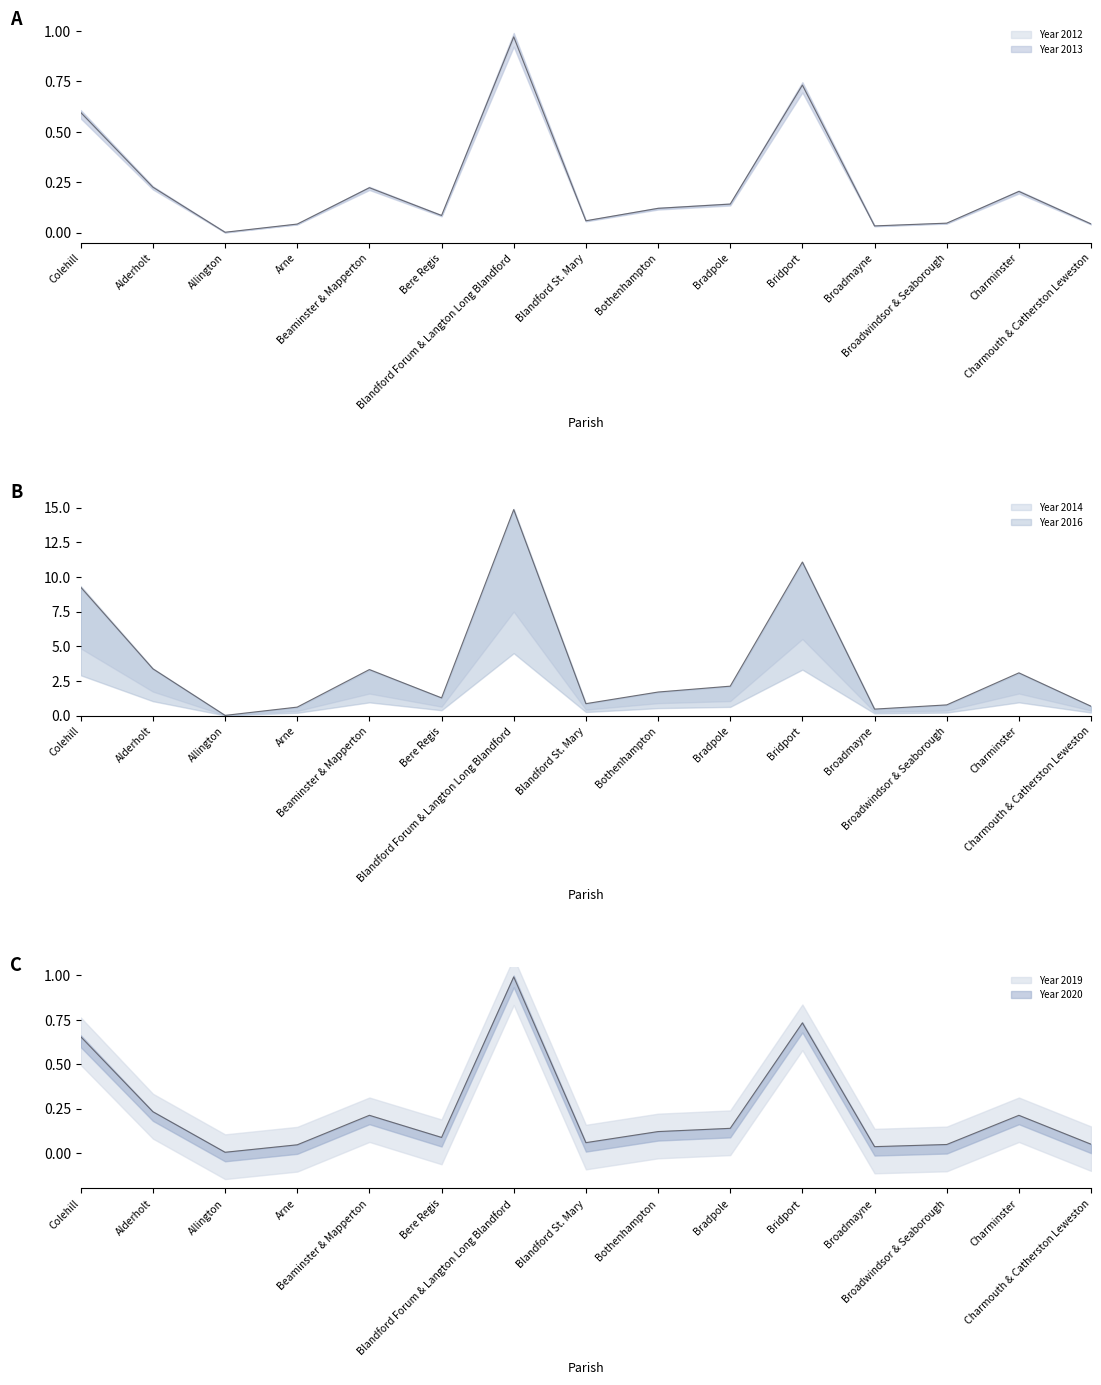

How many times do Year 2014 and Year 2012 cross each other?

4